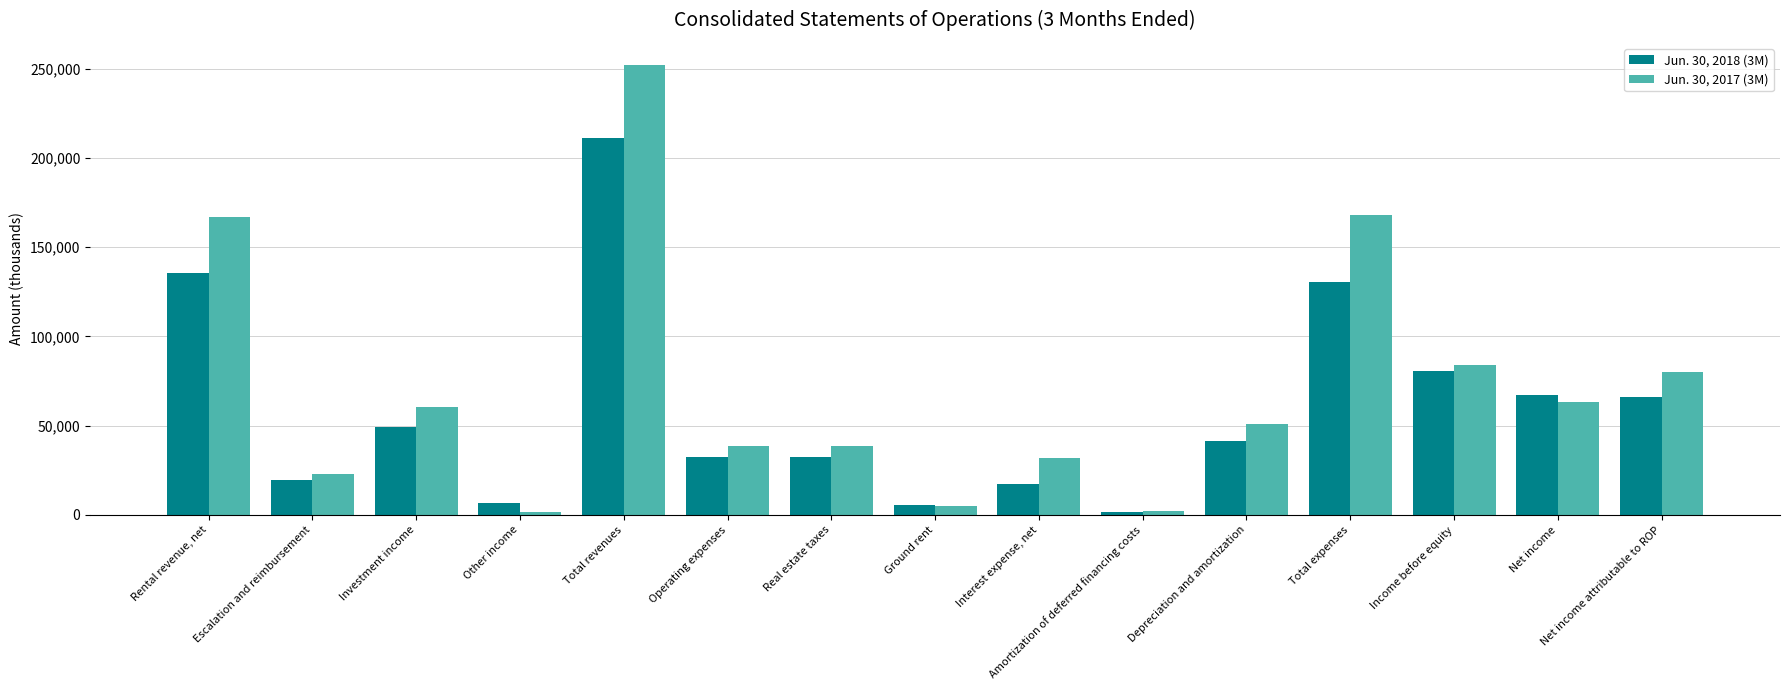

Which category has the highest value in the Jun. 30, 2018 (3M) series?

Total revenues